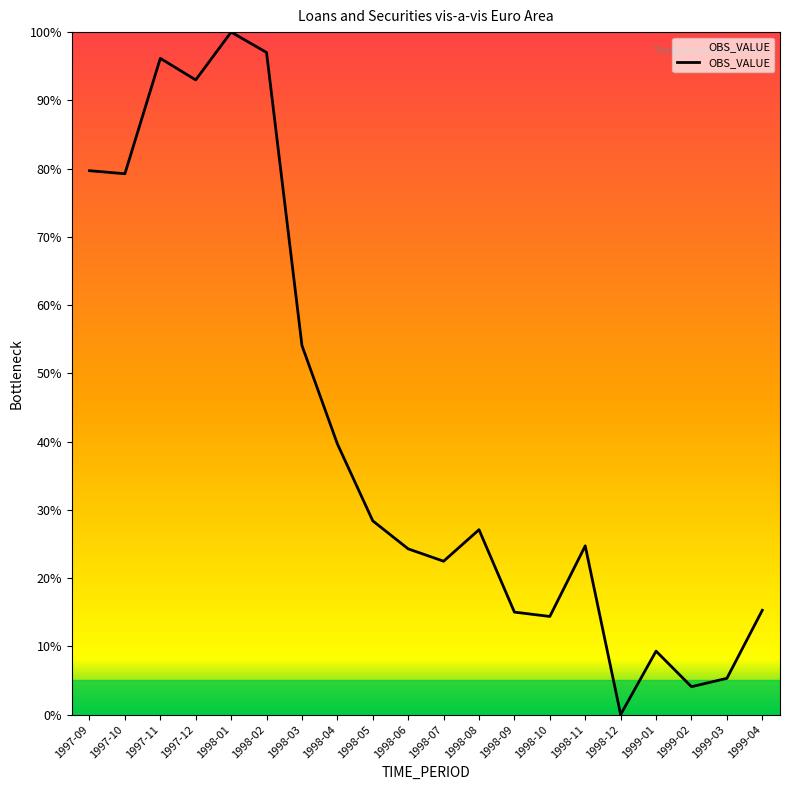

At which category does the chart reach its minimum across all series?

1998-12